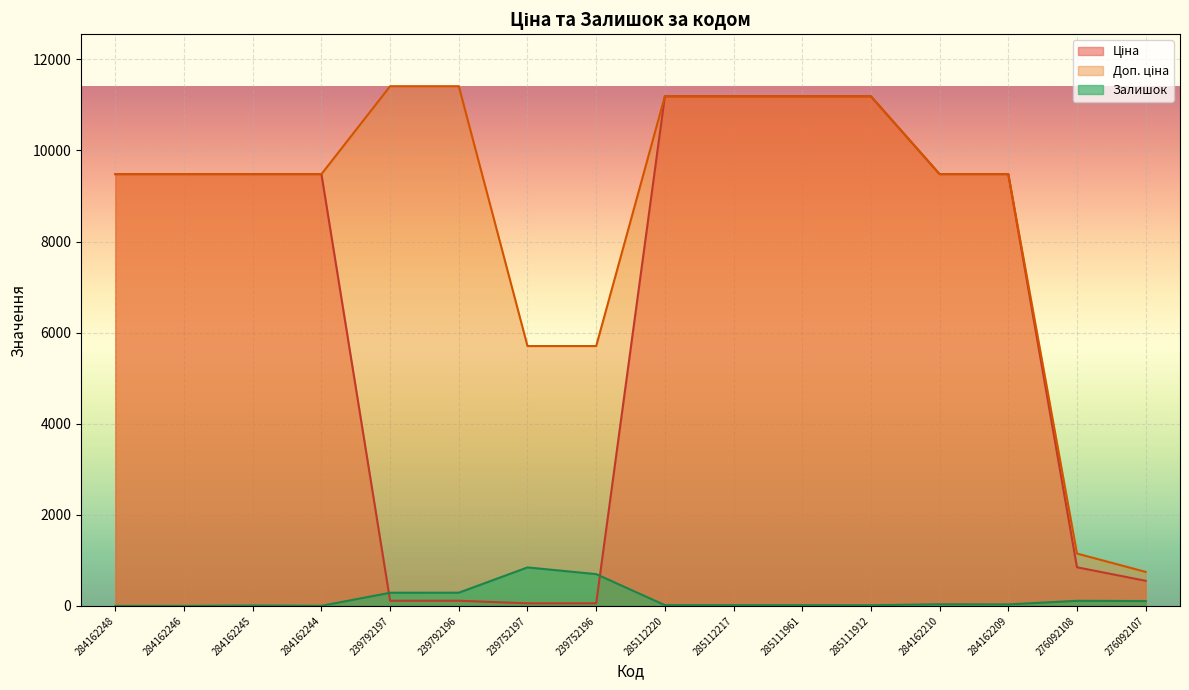

What is the difference between the maximum and minimum values in the Ціна series?

11131.1